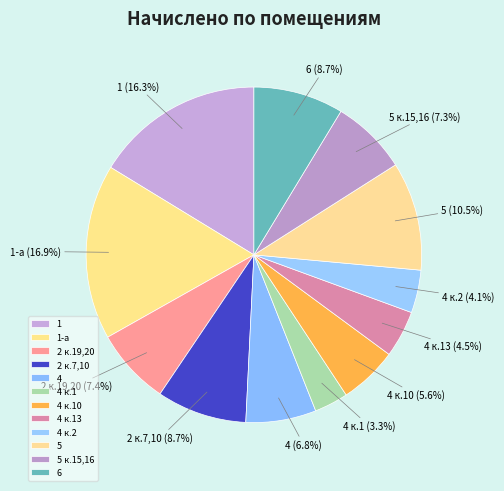

Does 6 represent more than half of the total?

No